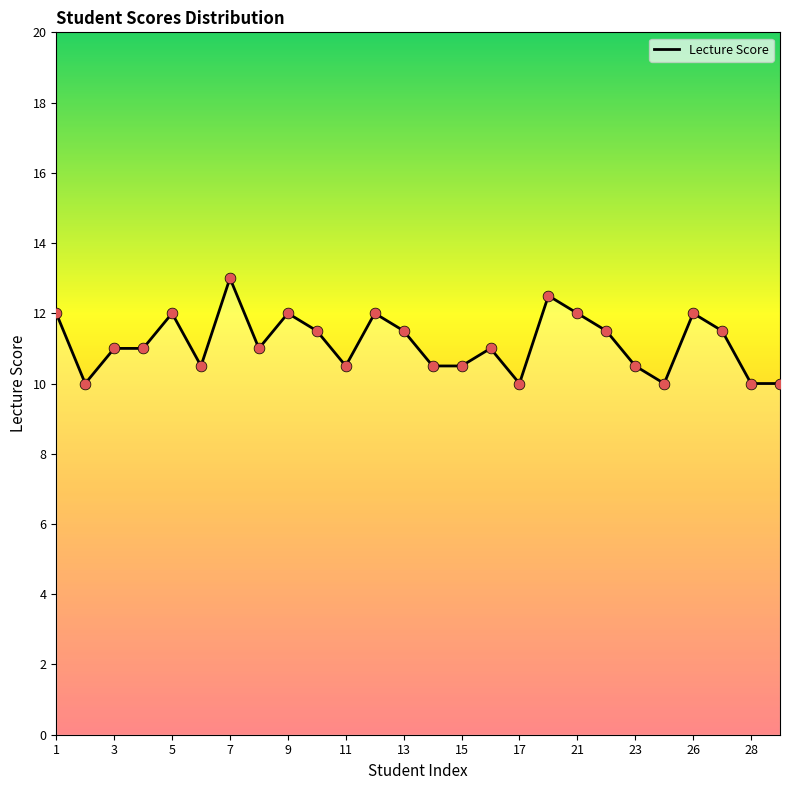

What is the minimum value shown in the chart?

10.0